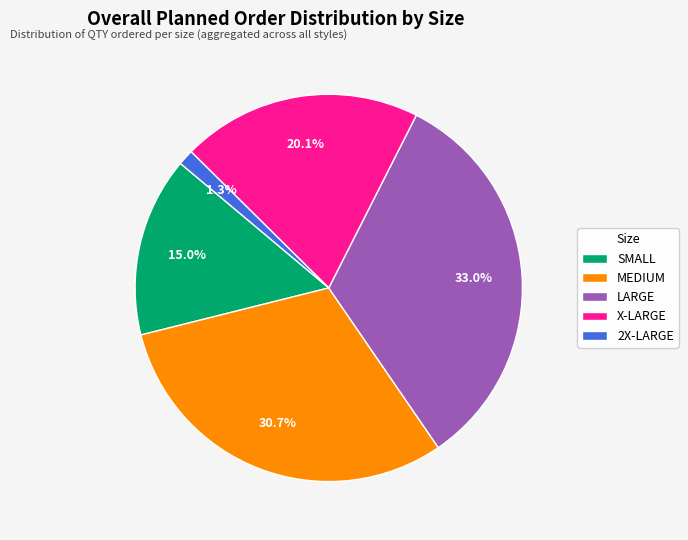

The LARGE slice represents 46% of the pie. True or false?

False